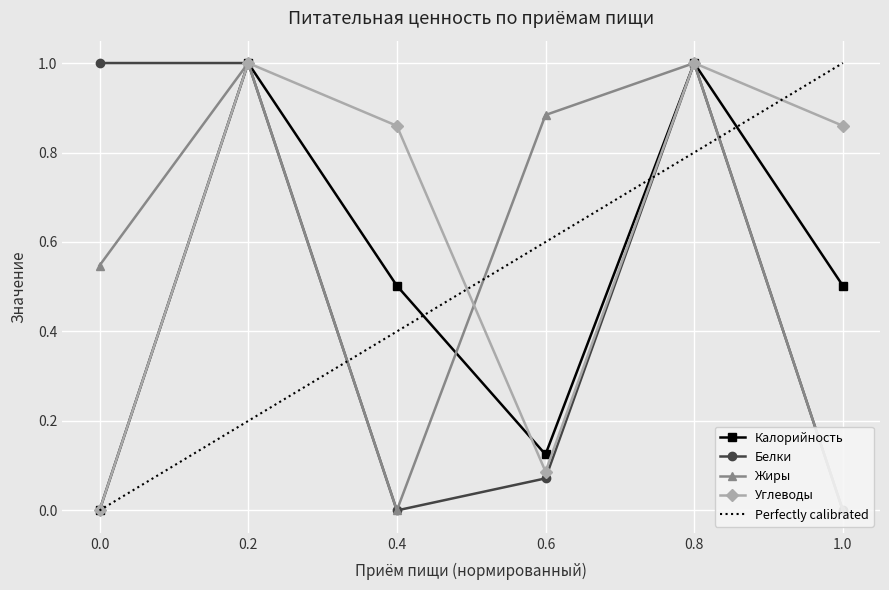

Is the value of Калорийность at 1.0 greater than the value of Углеводы at 0.8?

No